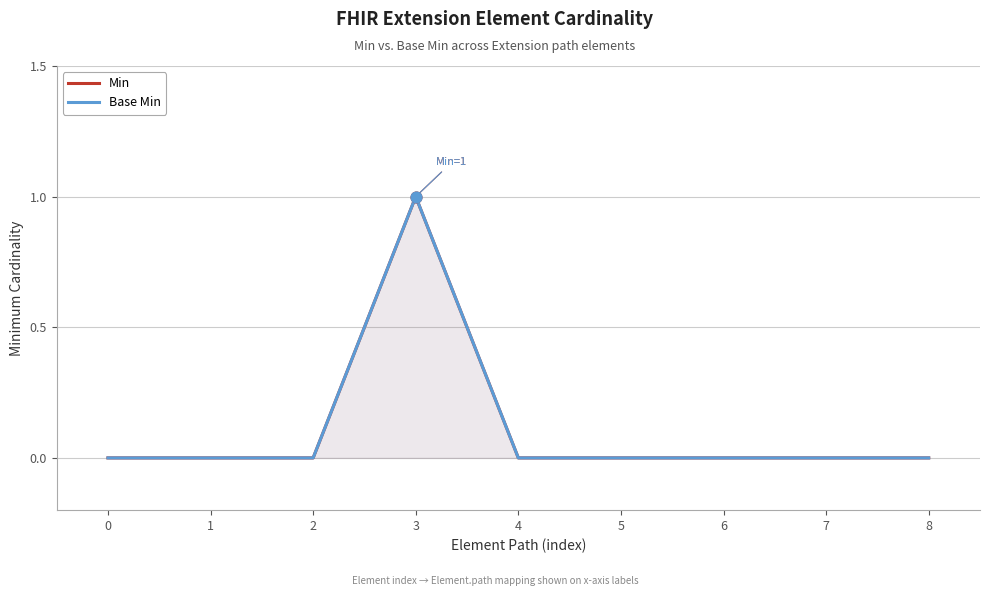

Which series has the widest spread of Y values?

Min